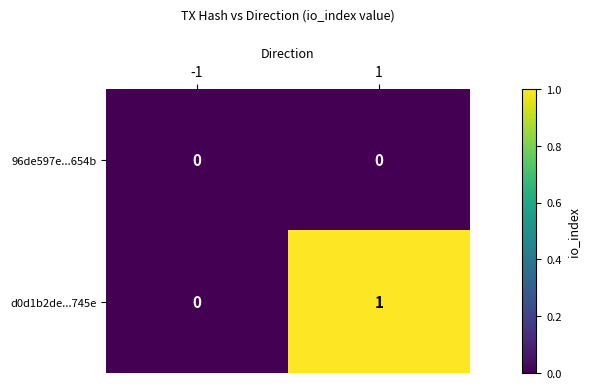

Rank the series by their average value, from highest to lowest.

d0d1b2de...745e, 96de597e...654b